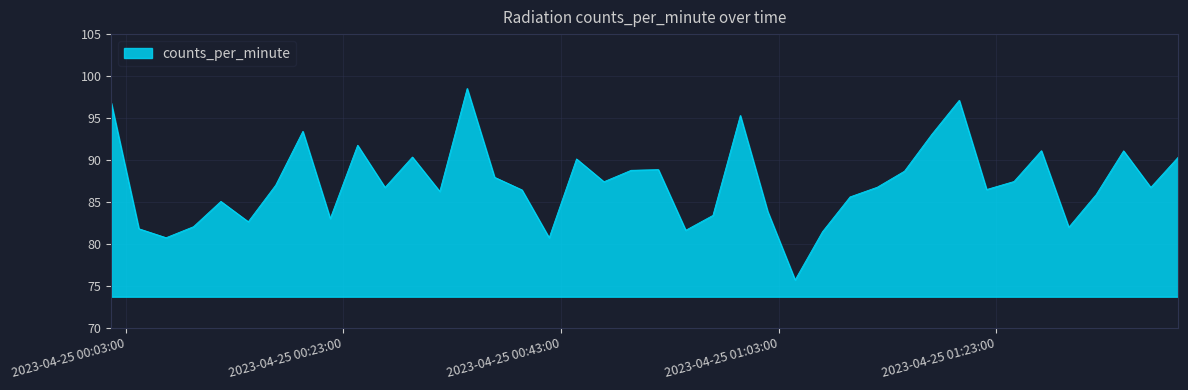

How many interior local valleys (lower than both neighbors) does the data have?

12